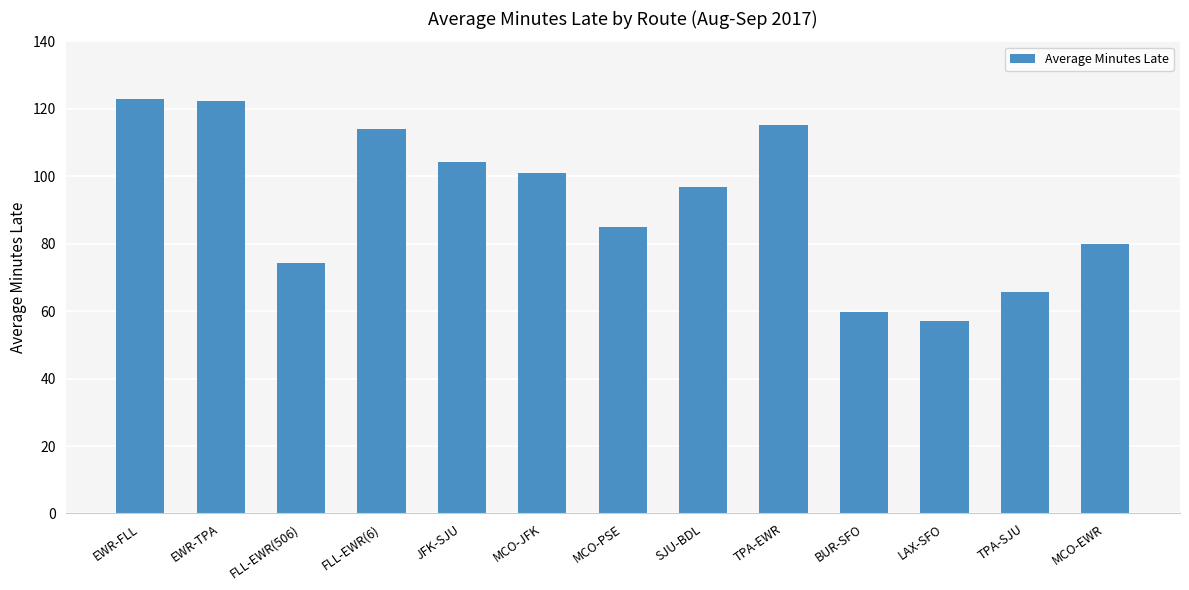

What is the maximum value shown in the chart?

123.0